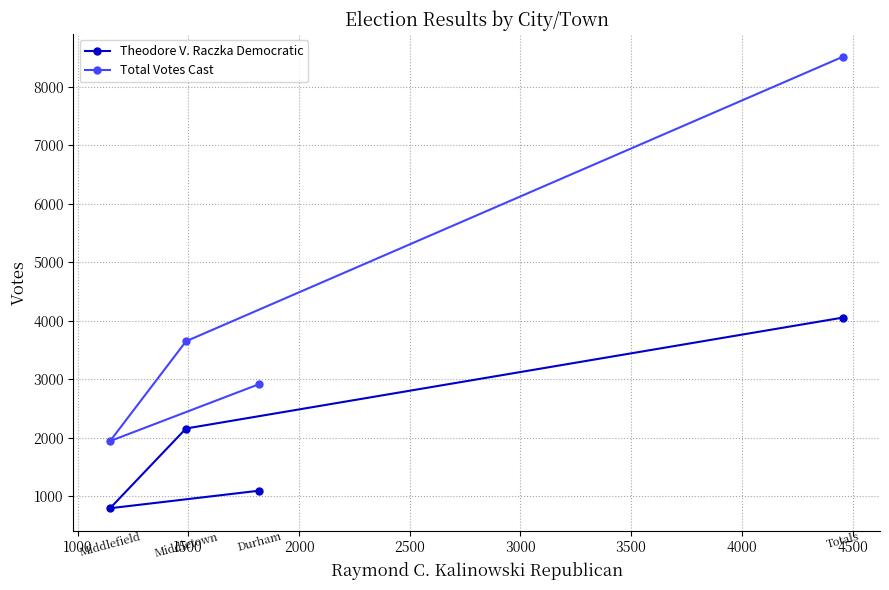

True or false: Total Votes Cast and Theodore V. Raczka Democratic cross at least once.

False